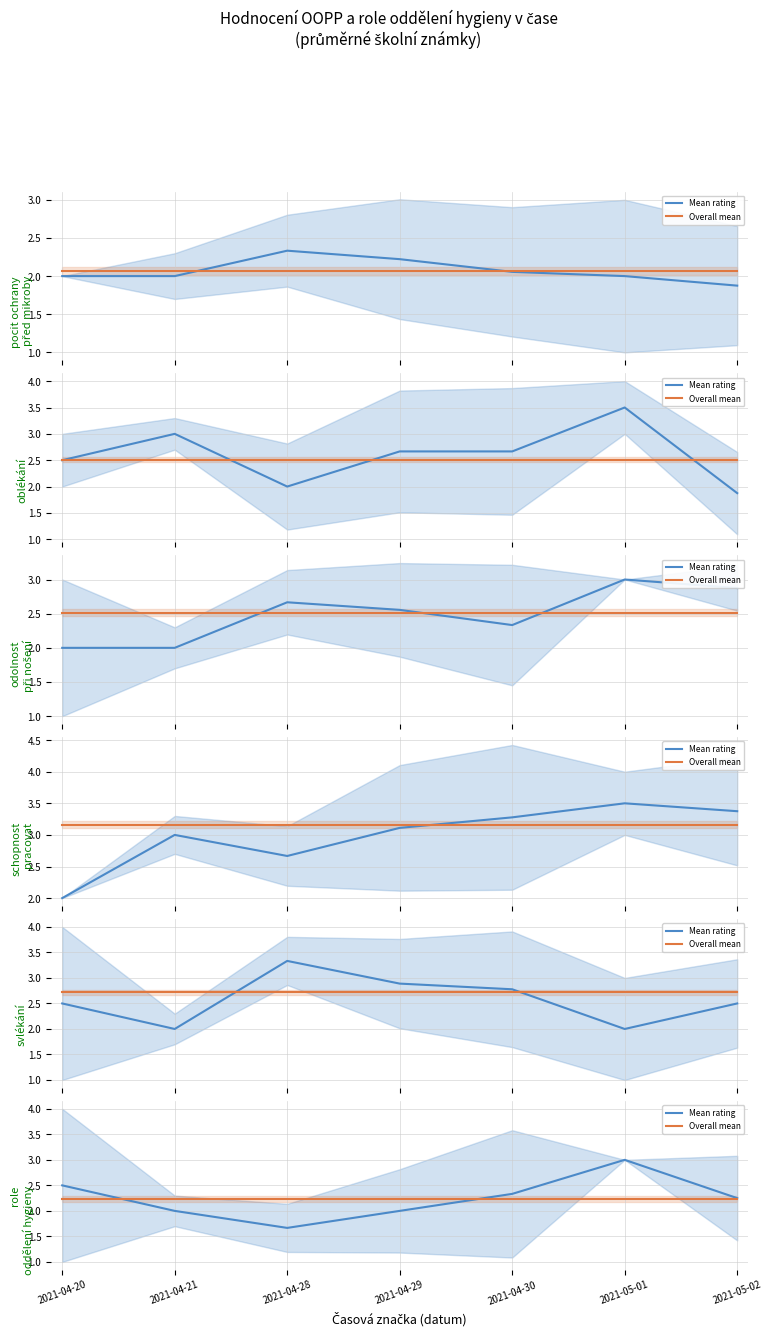

What is the total value across all series at 2021-05-01?

5.2